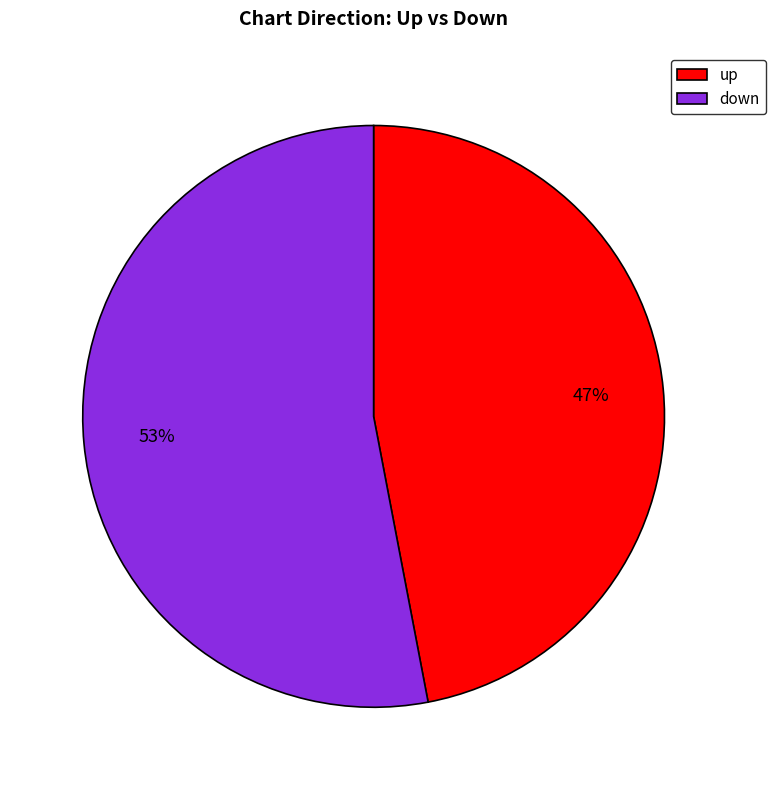

Do up and down together represent more than half of the pie?

Yes